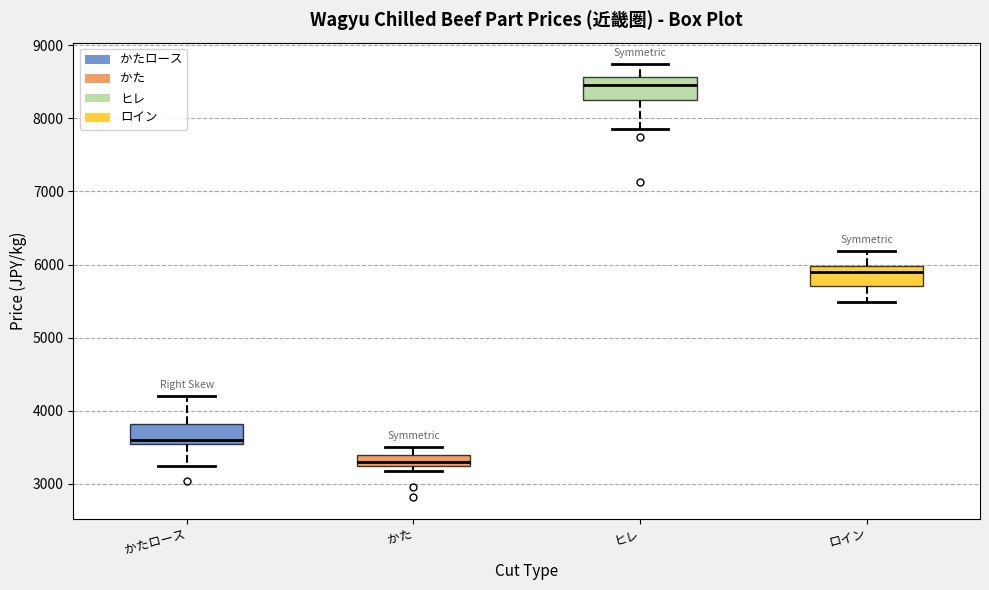

Where does the lower whisker of the box for かたロース end on the y-axis? The values are not printed on the chart, so give them approximately, as read against the axis.

3300